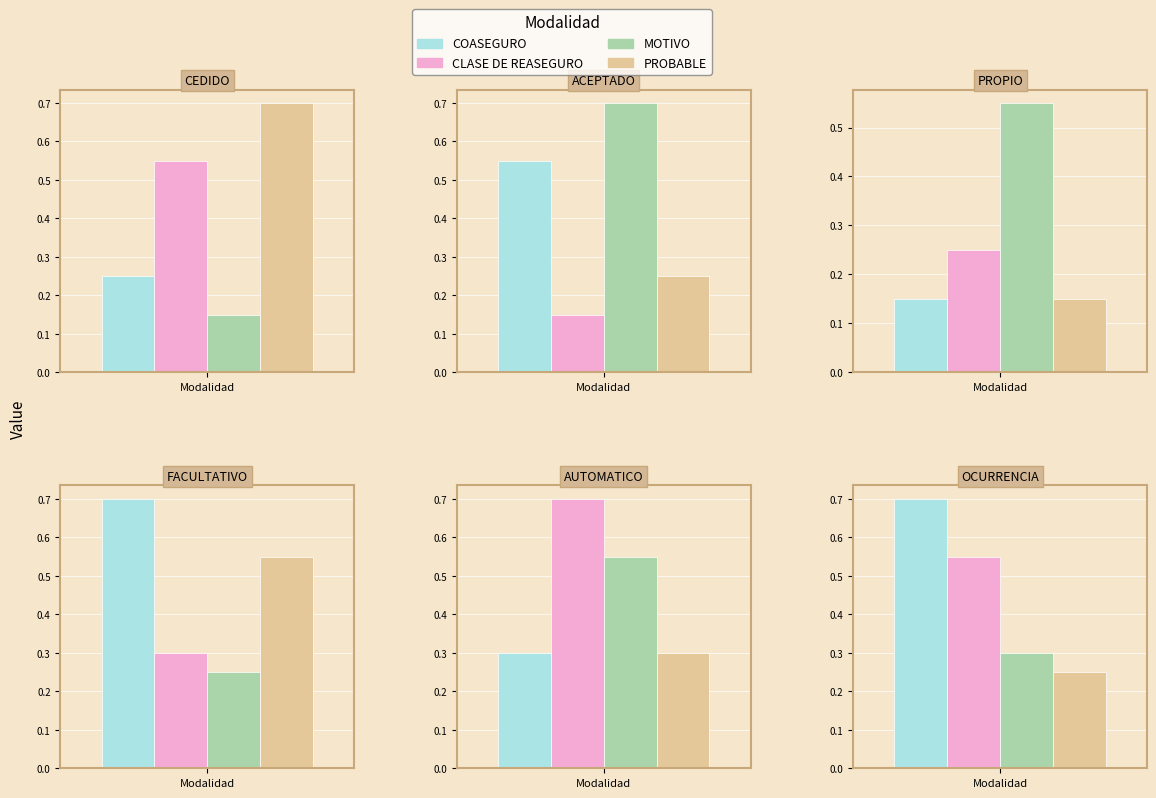

True or false: COASEGURO has a value of 0.4 at FACULTATIVO.

False